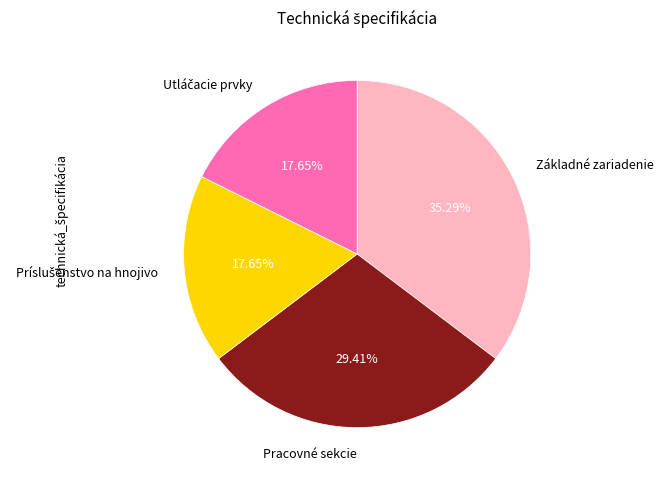

Count the number of slices in the pie.

4